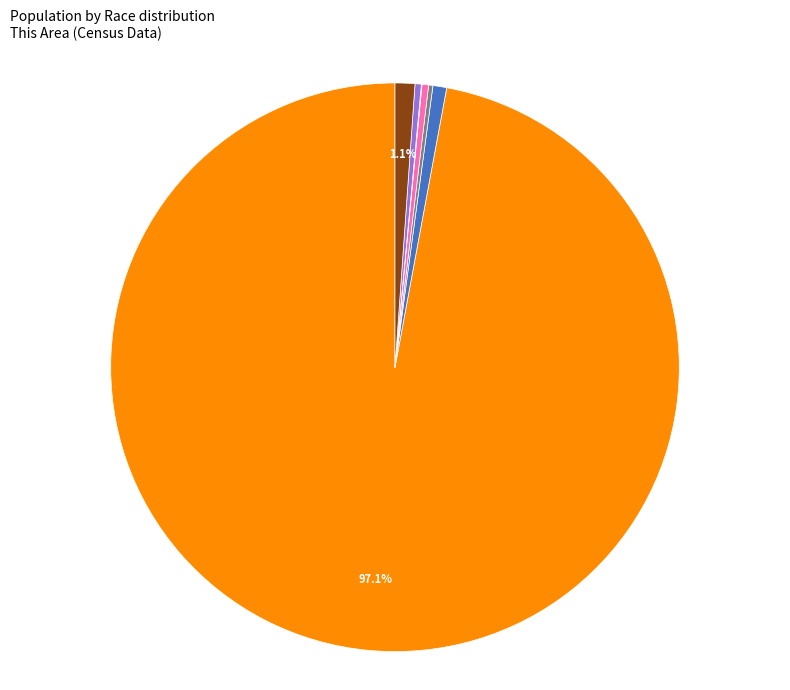

Is there a majority slice in this chart?

Yes